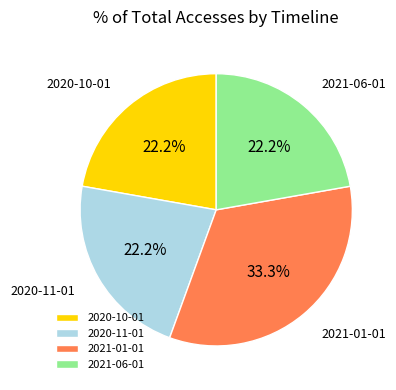

Is there a majority slice in this chart?

No